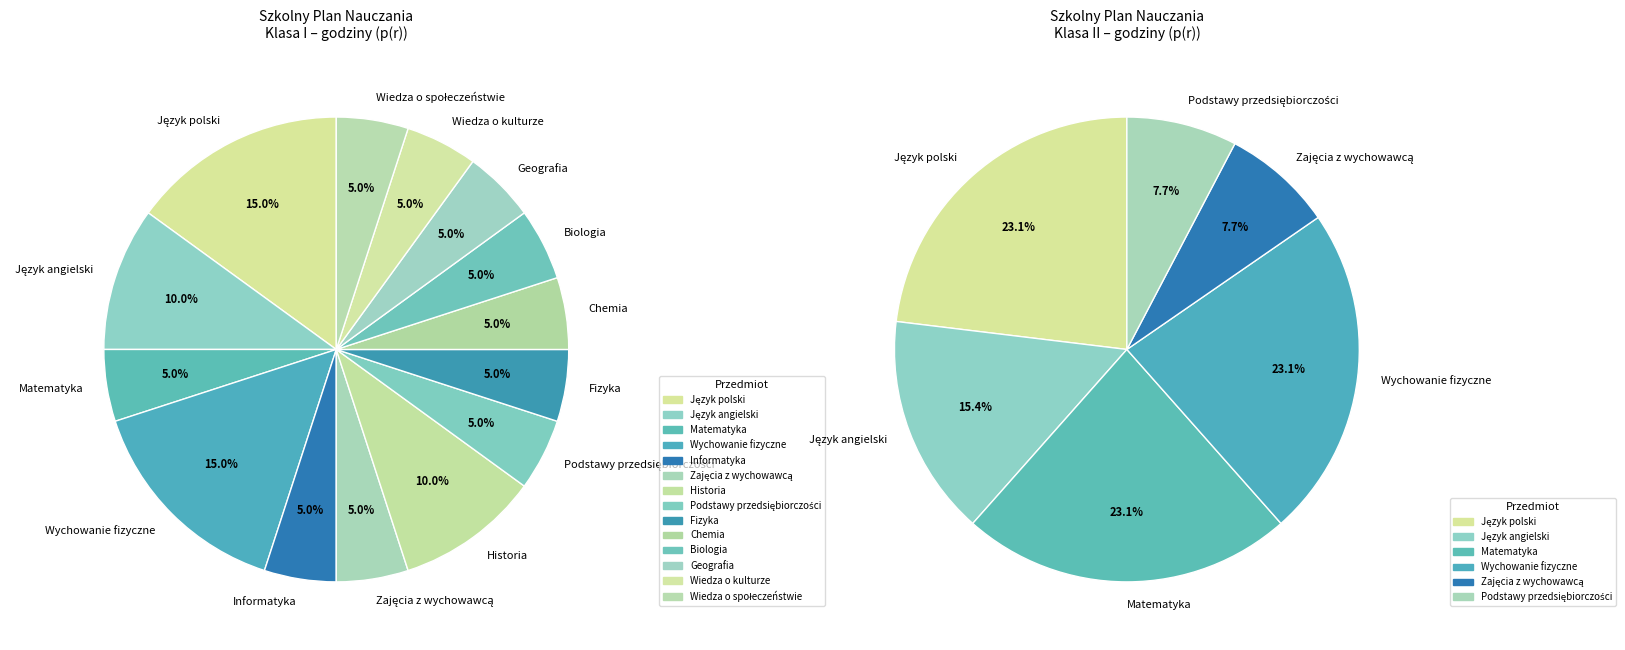

True or false: Zajęcia z wychowawcą accounts for 6% of the total.

True